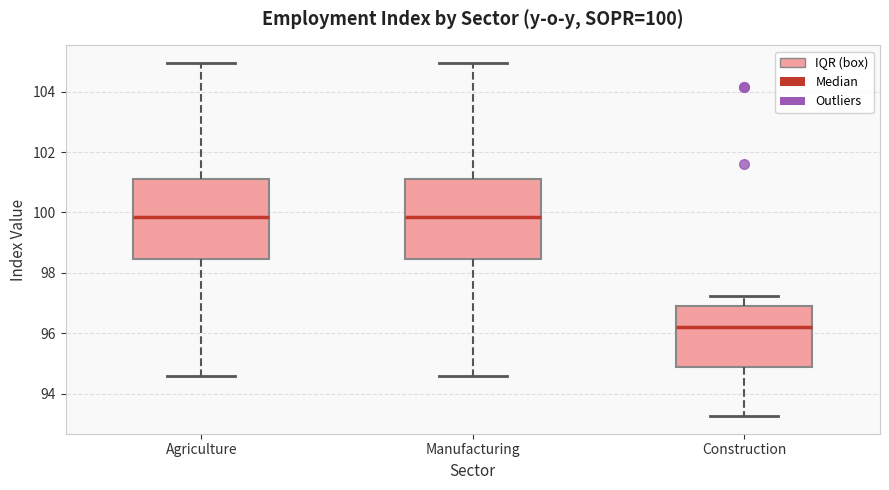

Which box's median line is the lowest?

Construction